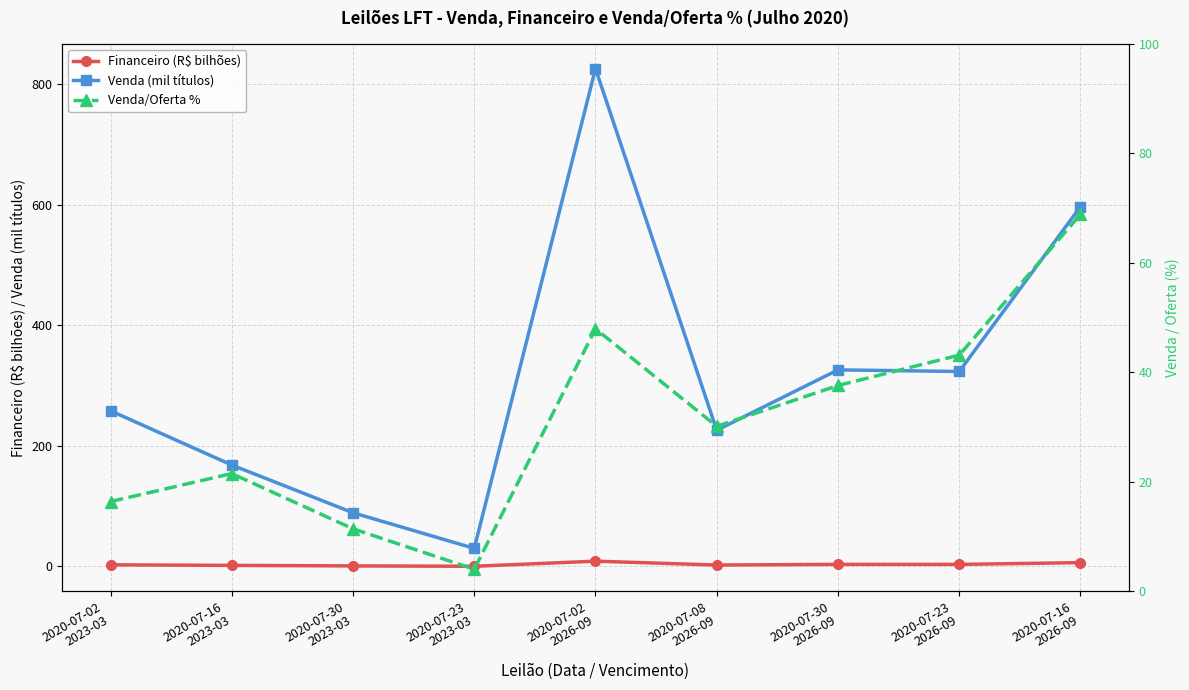

Where does the Venda/Oferta % series first go above 30?

2020-07-02
2026-09